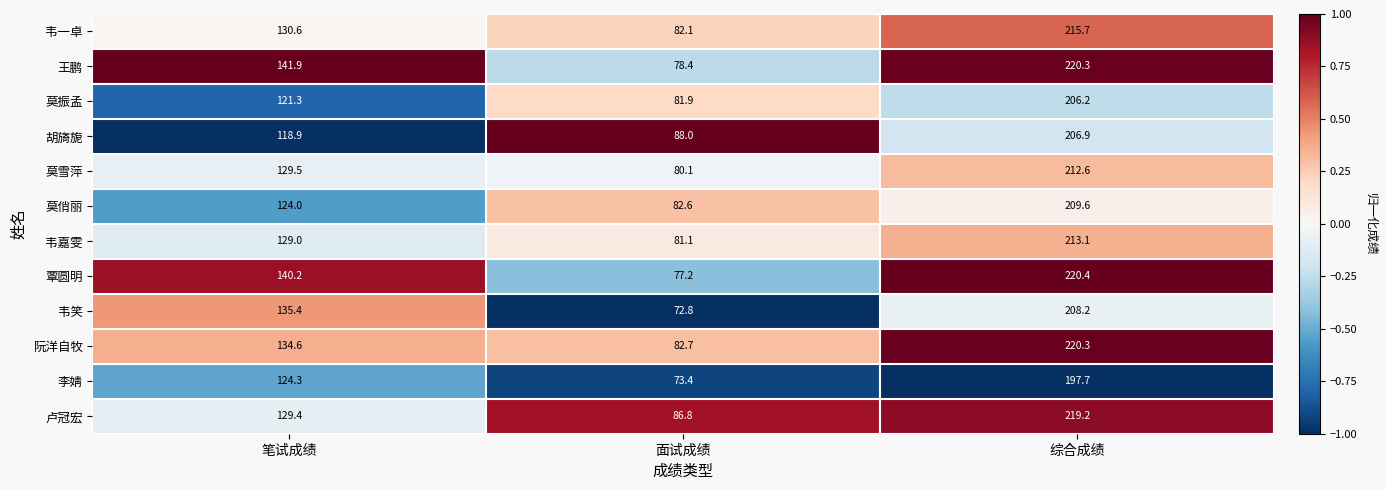

What is the average value of the 韦笑 series?

138.8